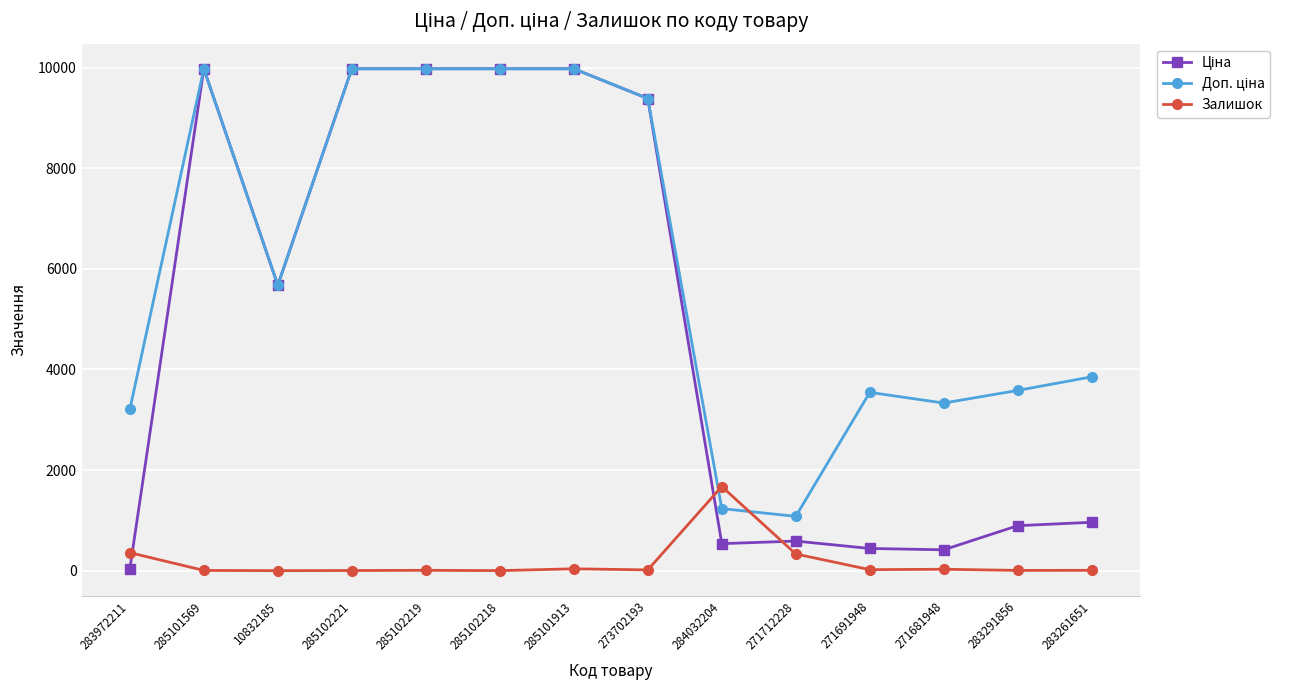

Is it true that Залишок equals 7.0 at 283291856?

True